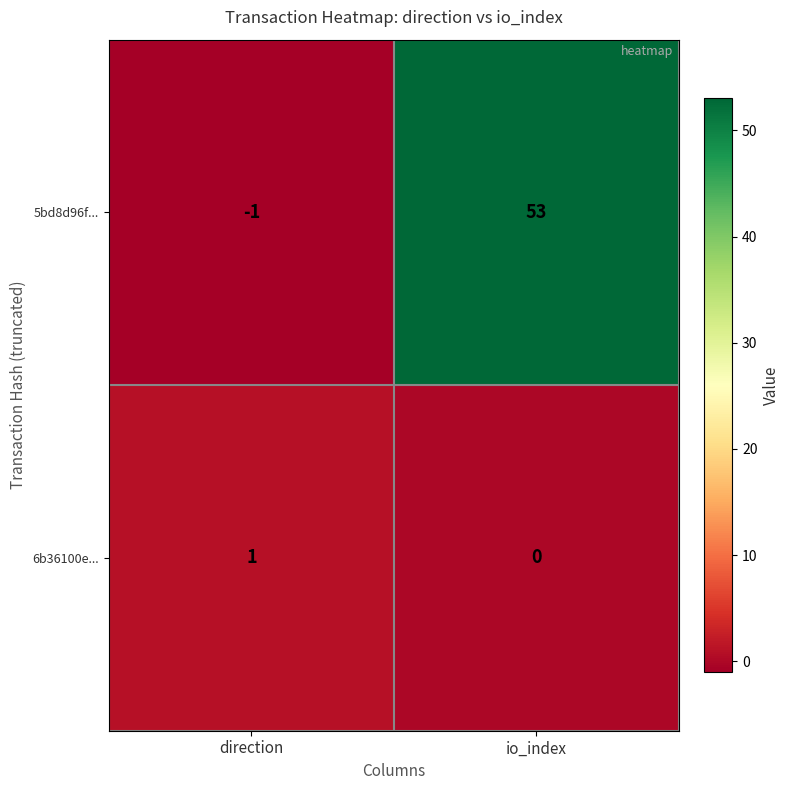

Which label corresponds to the largest value in the chart?

io_index